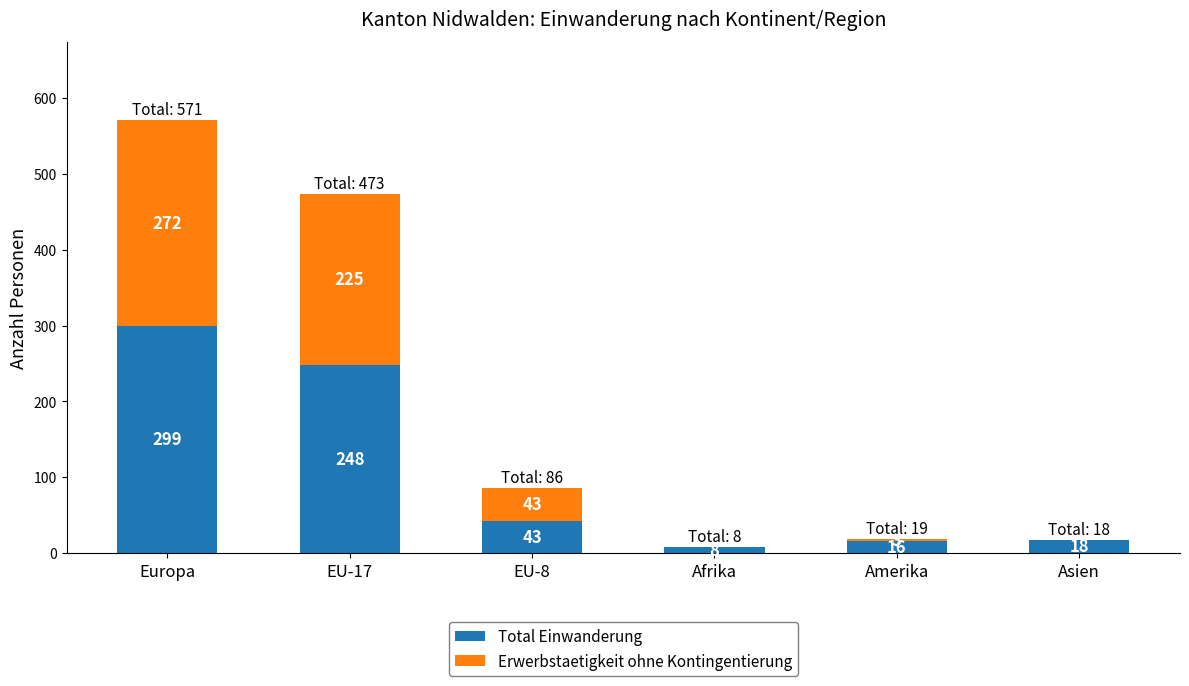

How many categories are shown in the chart?

6